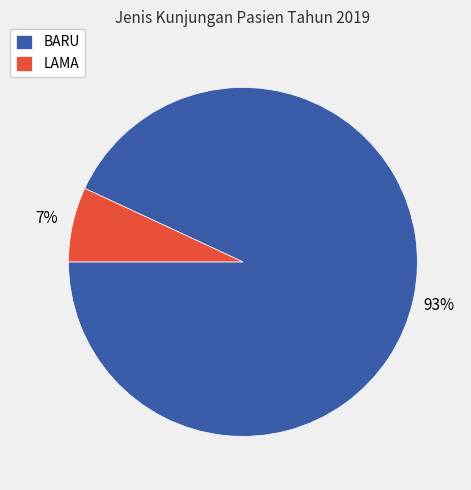

Is the sum of LAMA and BARU greater than half?

Yes